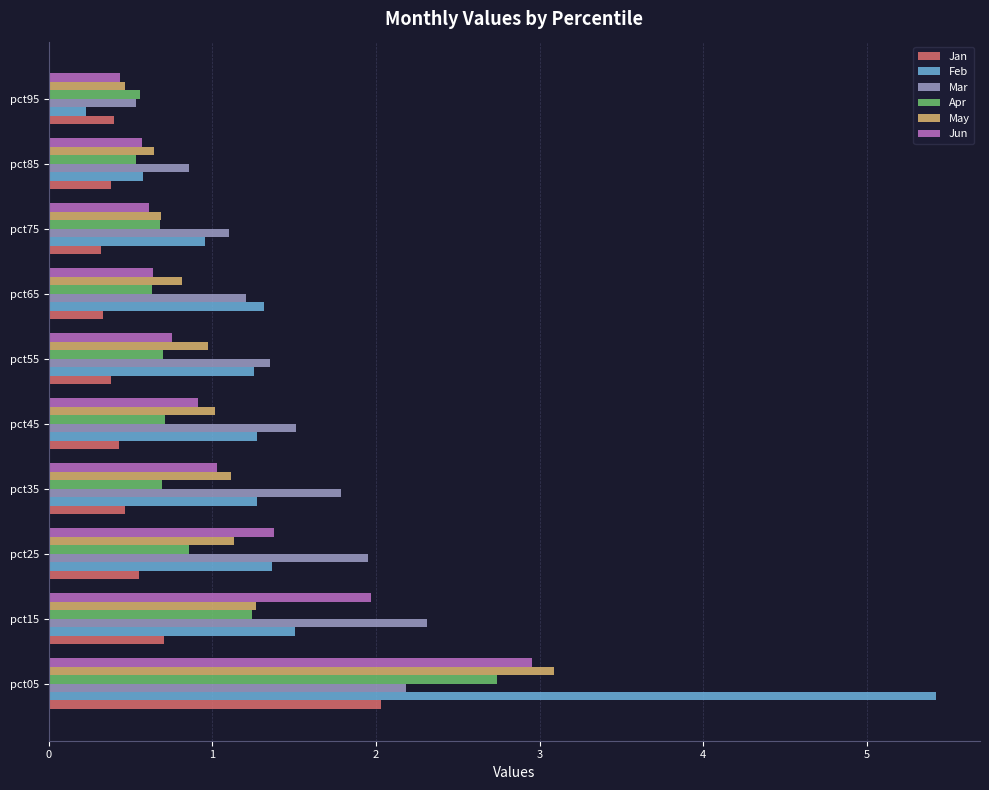

What is the difference between the maximum and second lowest values in the May series?

2.4